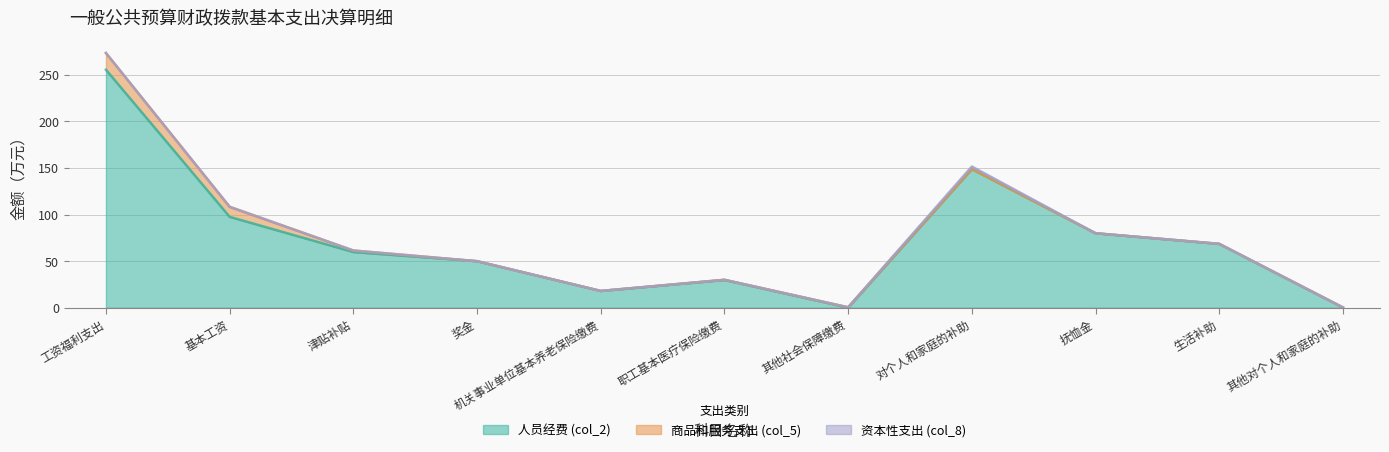

What is the difference between the maximum and second lowest values in the 资本性支出 (col_8) series?

2.7